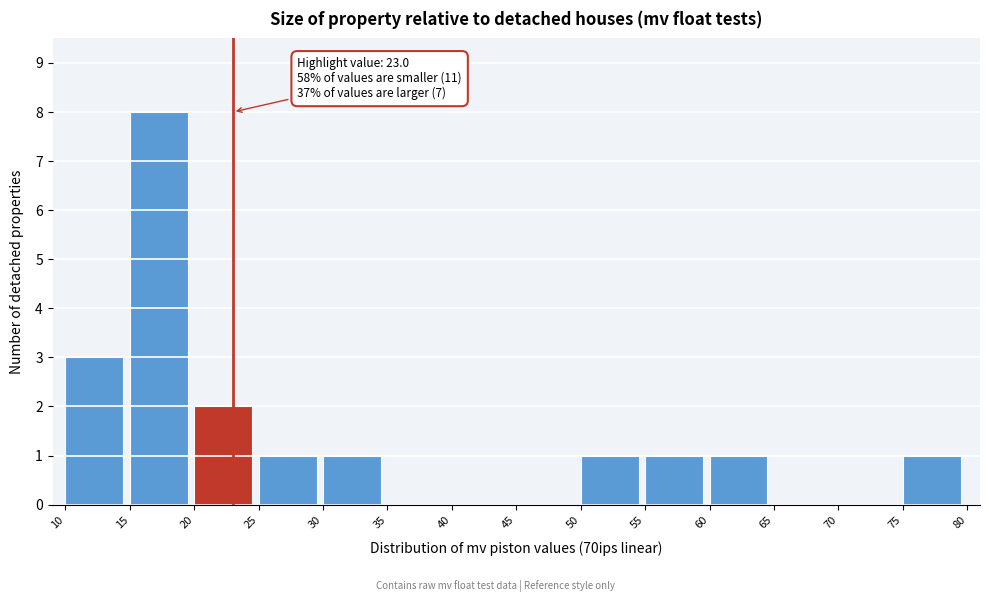

Over which range of the x-axis is the bar tallest?

15 to 20